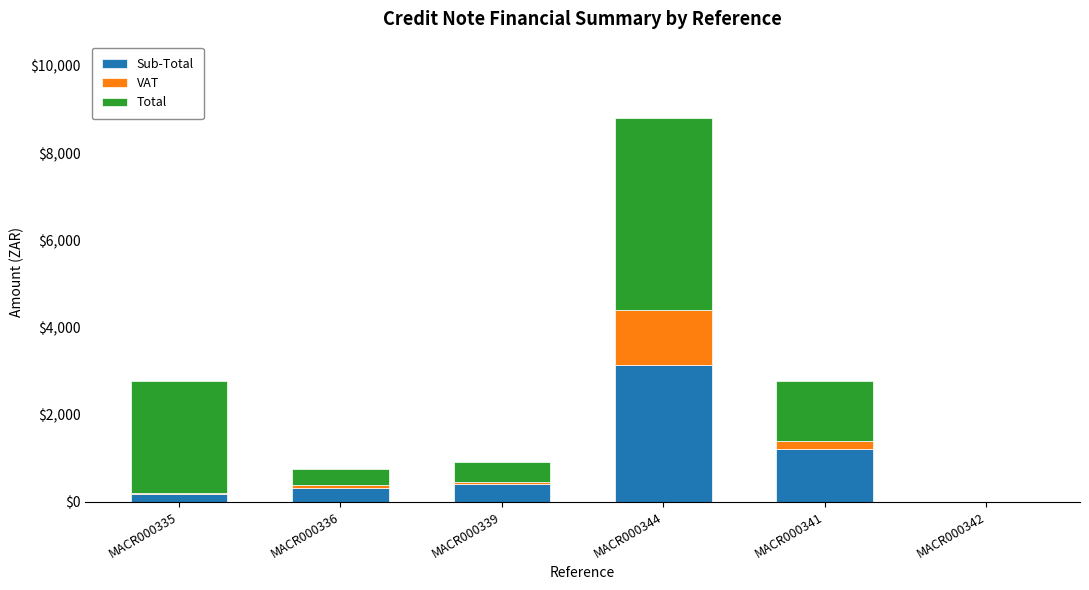

What are all the series names shown in the legend?

Sub-Total, VAT, Total